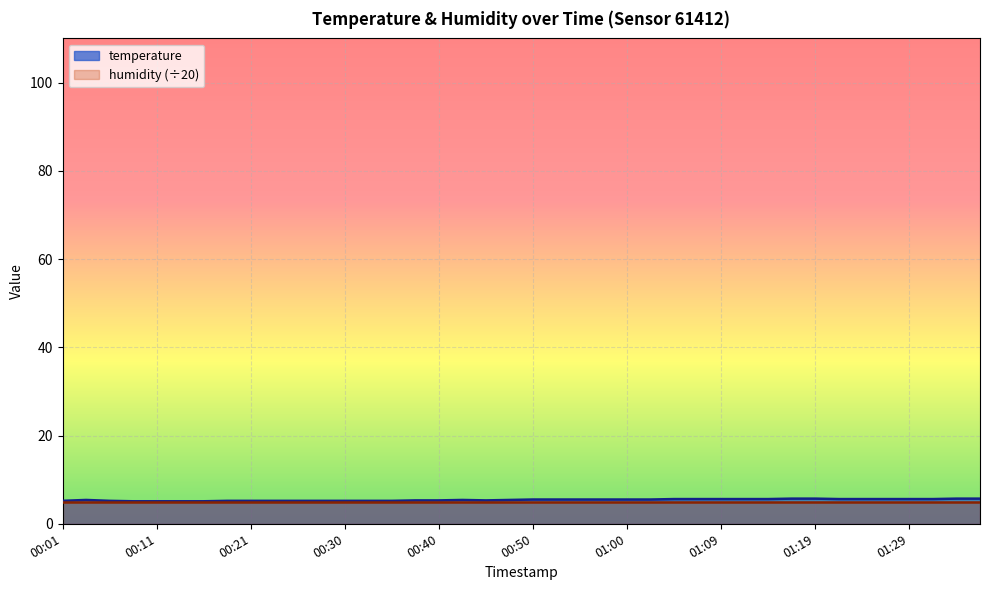

Read the value at 00:57.

5.5